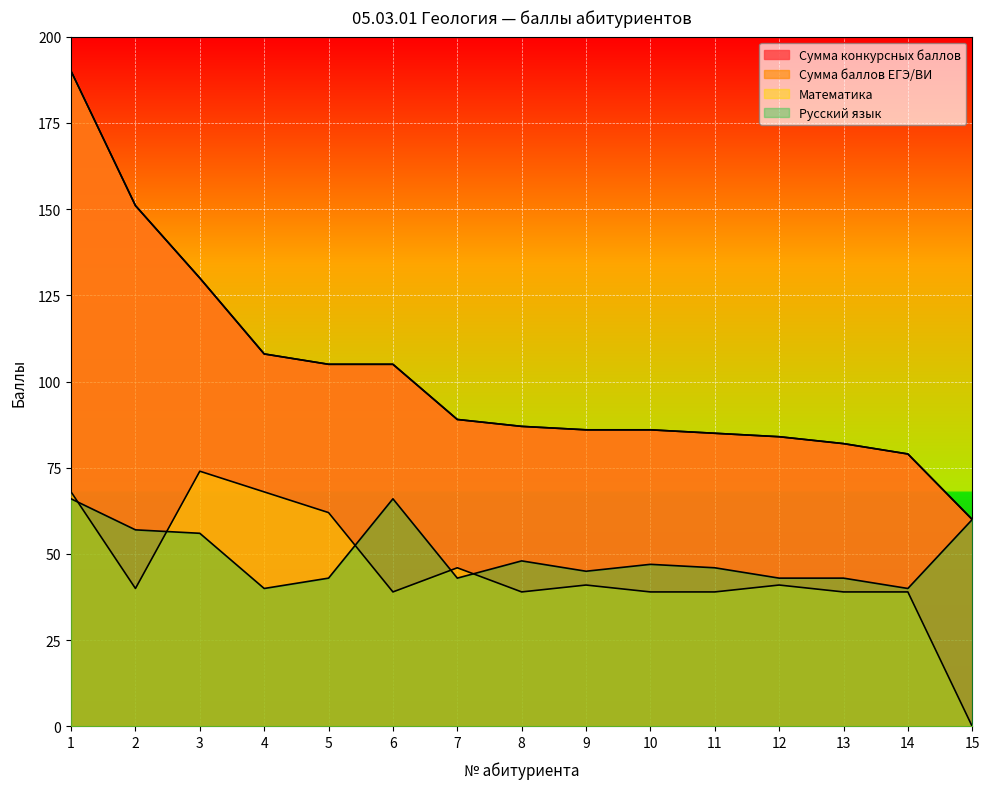

True or false: Сумма баллов ЕГЭ/ВИ and Сумма конкурсных баллов cross at least once.

False